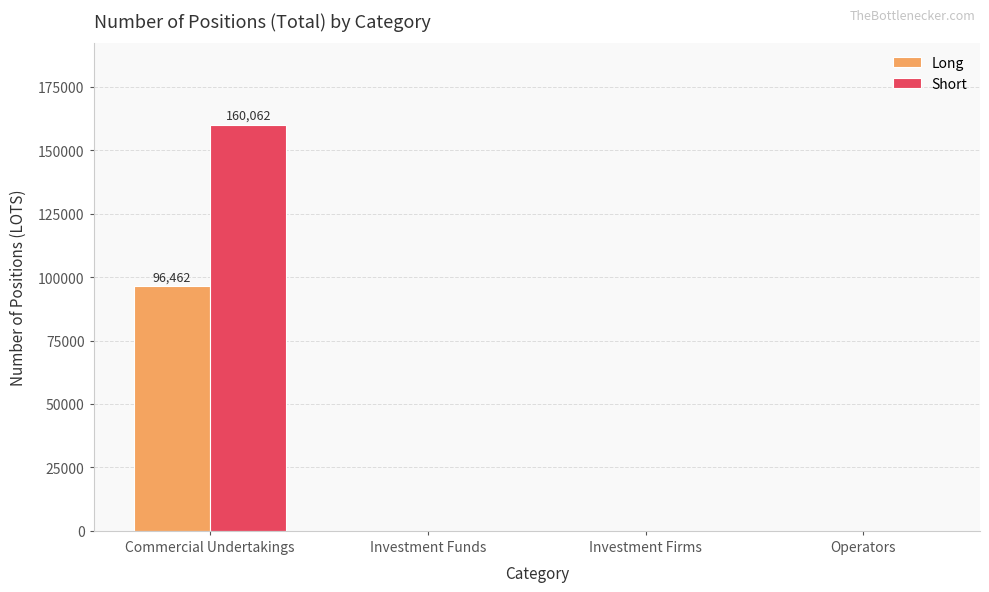

Are the bars grouped side by side (vs. stacked)?

Yes